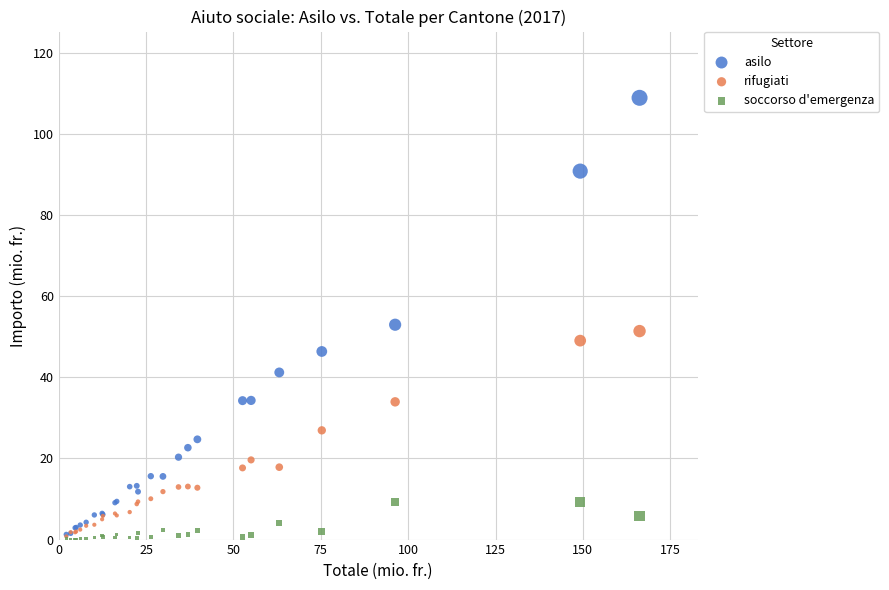

Which series contains the highest Y value?

asilo